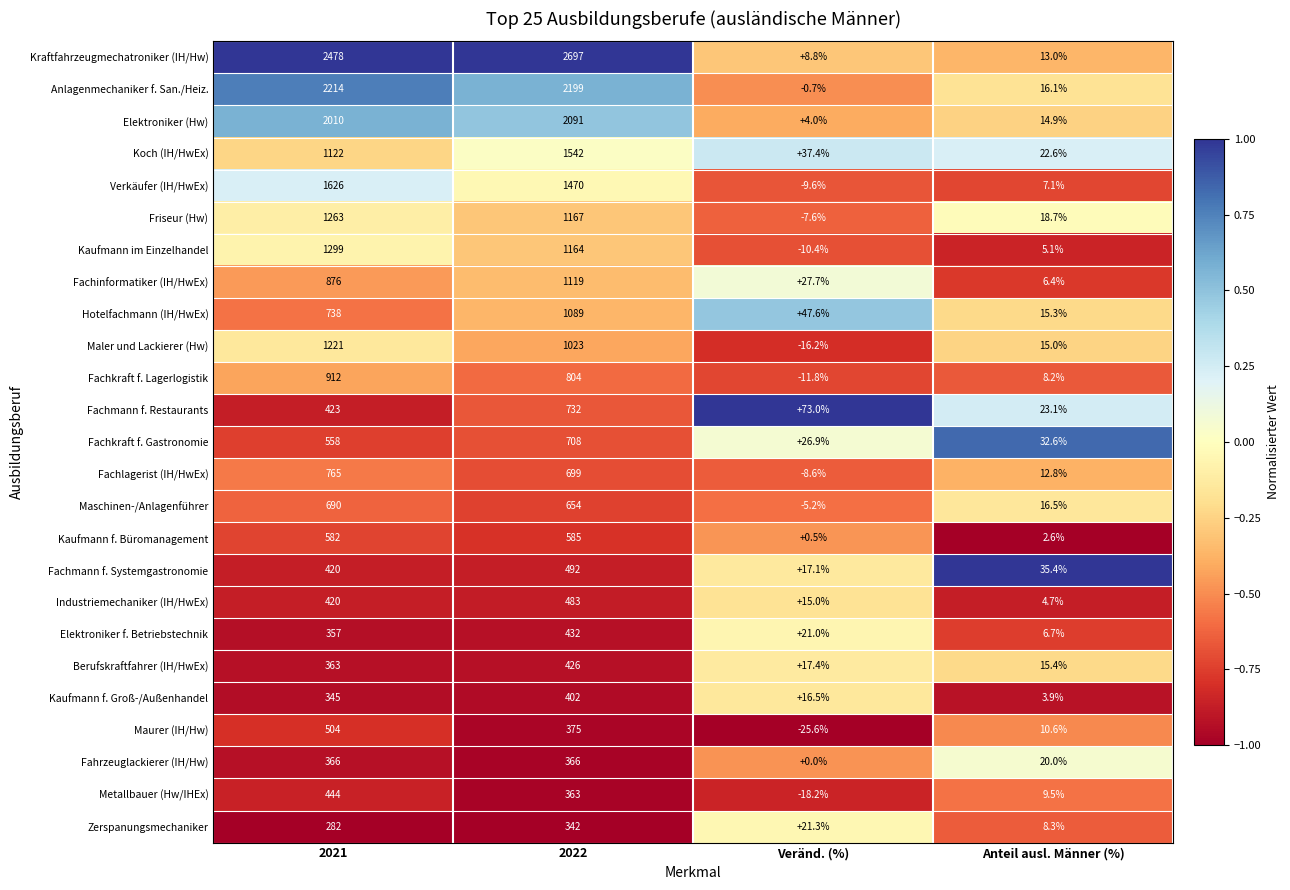

What is the difference between the highest and lowest values at Anteil ausl. Männer (%)?

32.8